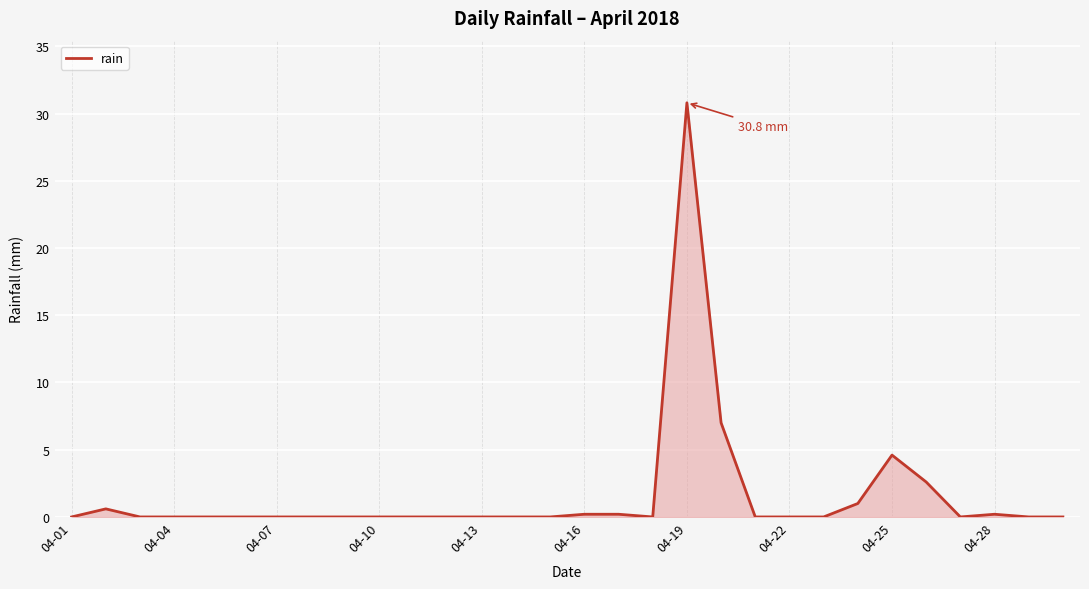

True or false: the data has more than 0 interior local peaks.

True